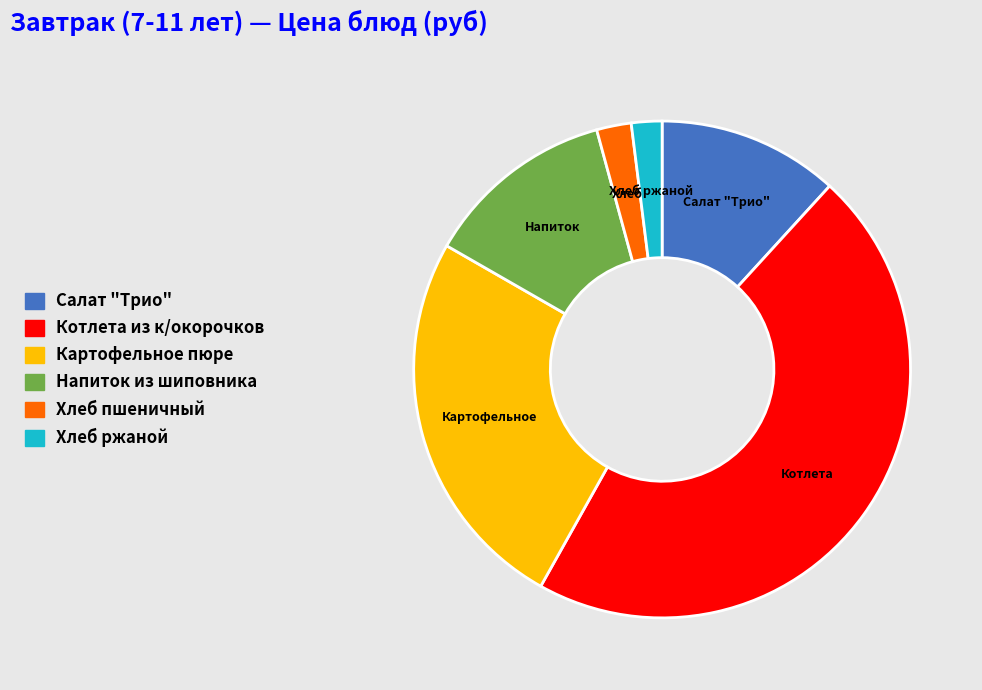

Is it true that Котлета из к/окорочков is 38% of the pie?

False